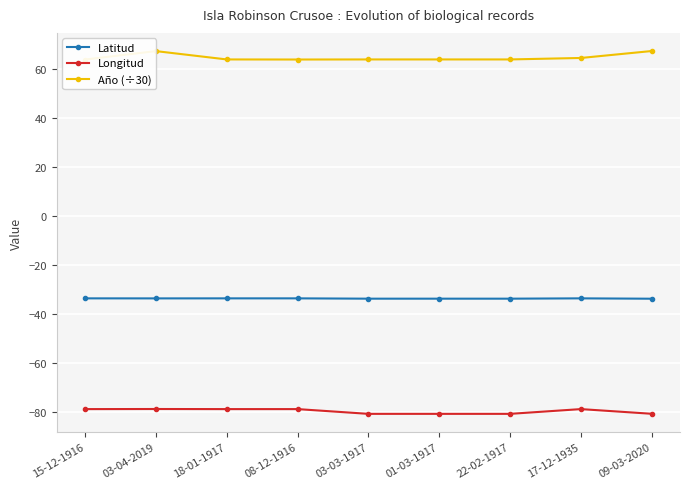

Count the number of categories in the chart.

9